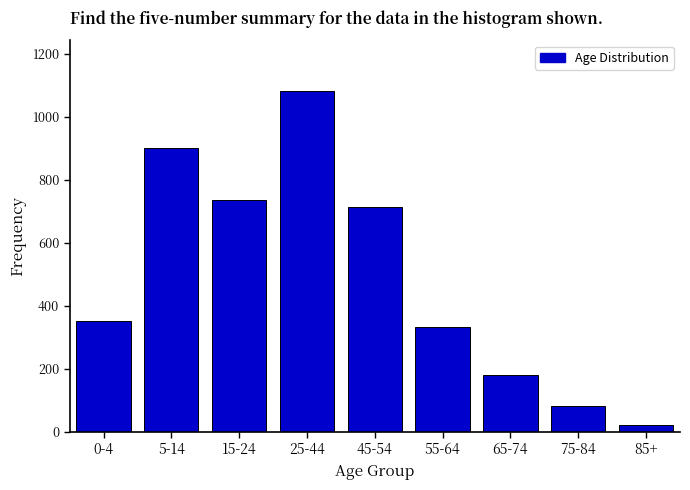

Reading left to right, what are all the values shown in this chart?

351	901	734	1080	713	333	180	82	21